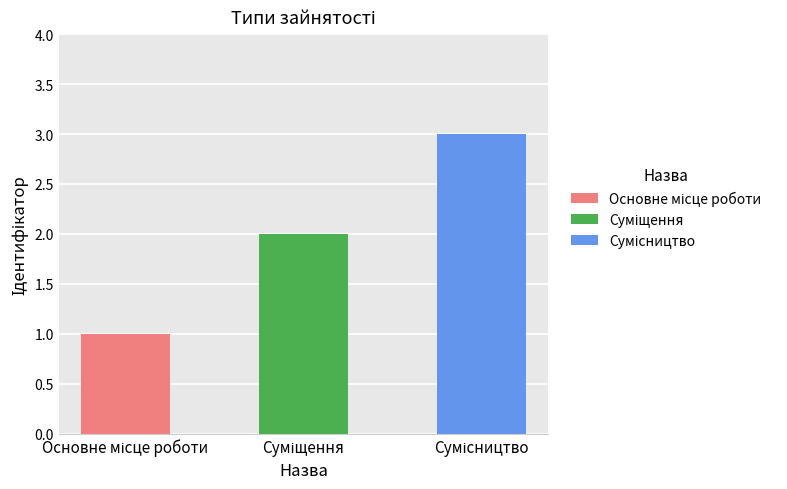

List the labels in order of value, smallest first.

Основне місце роботи, Суміщення, Сумісництво